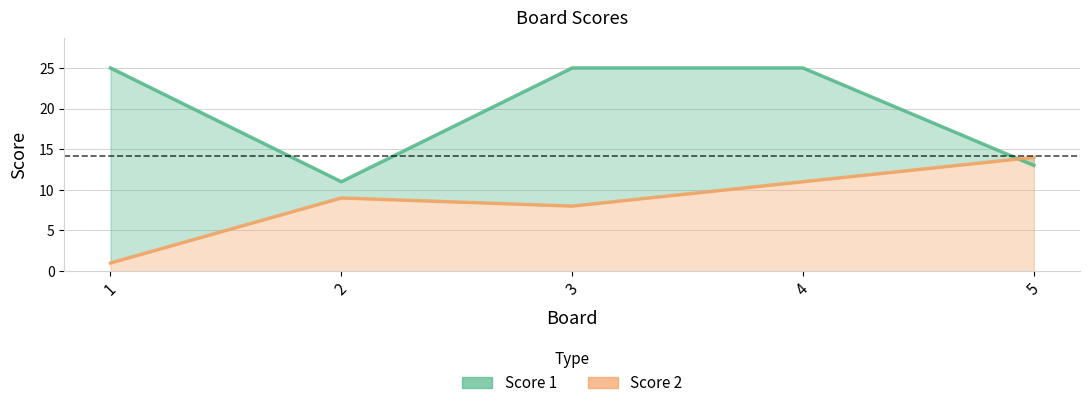

Which series has the largest total across all categories?

Score 1